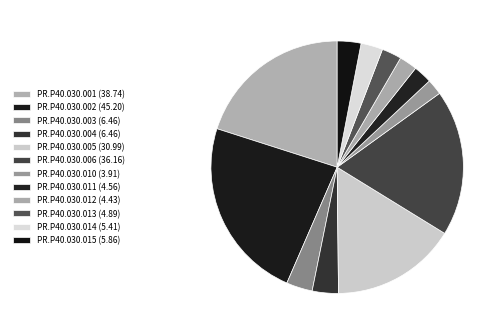

How many segments does this pie chart have?

12